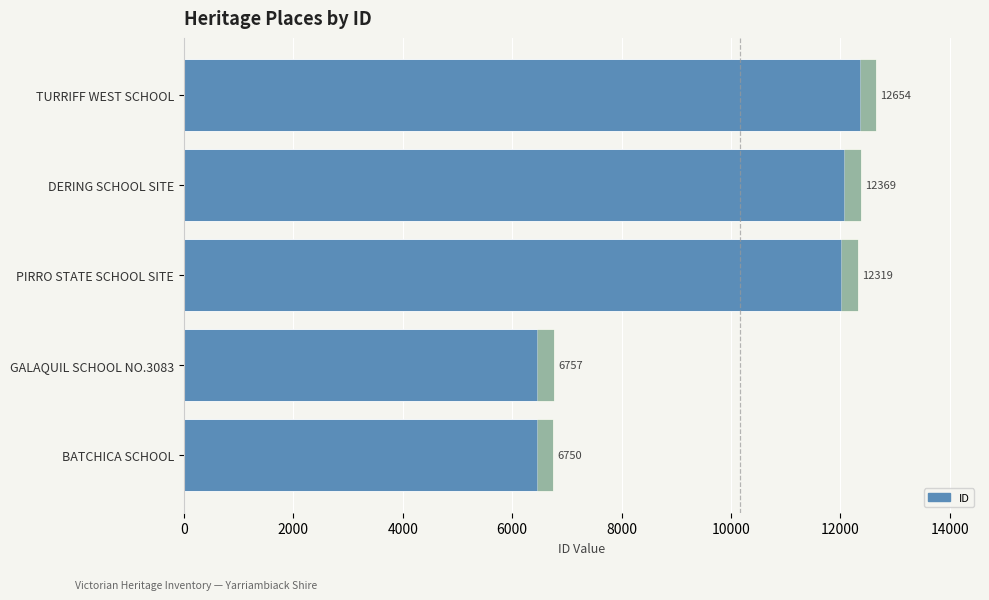

What is the minimum value shown in the chart?

6750